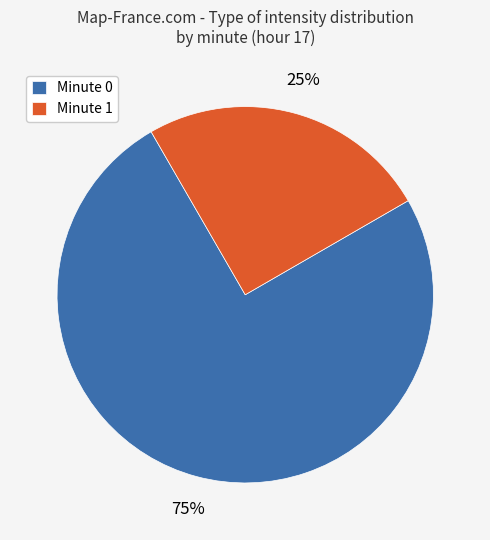

To the nearest percent, what portion does Minute 0 represent?

75%